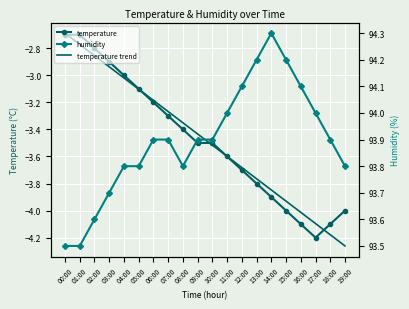

Which category has the highest value in the temperature series?

00:00